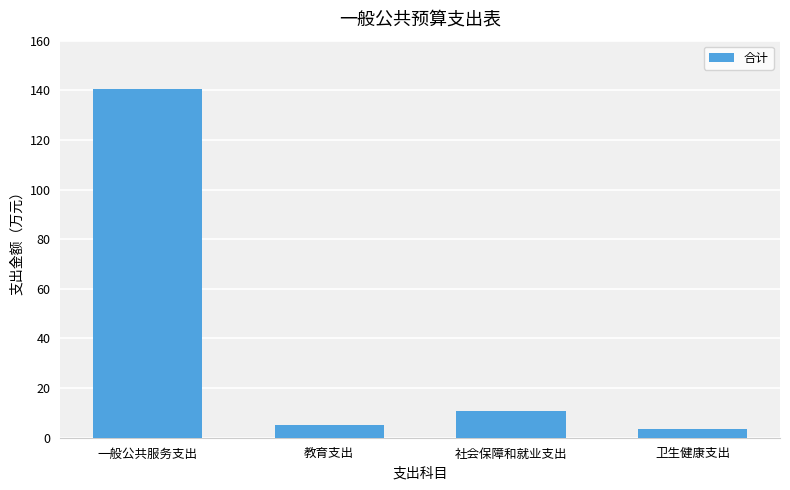

Which label corresponds to the largest value in the chart?

一般公共服务支出